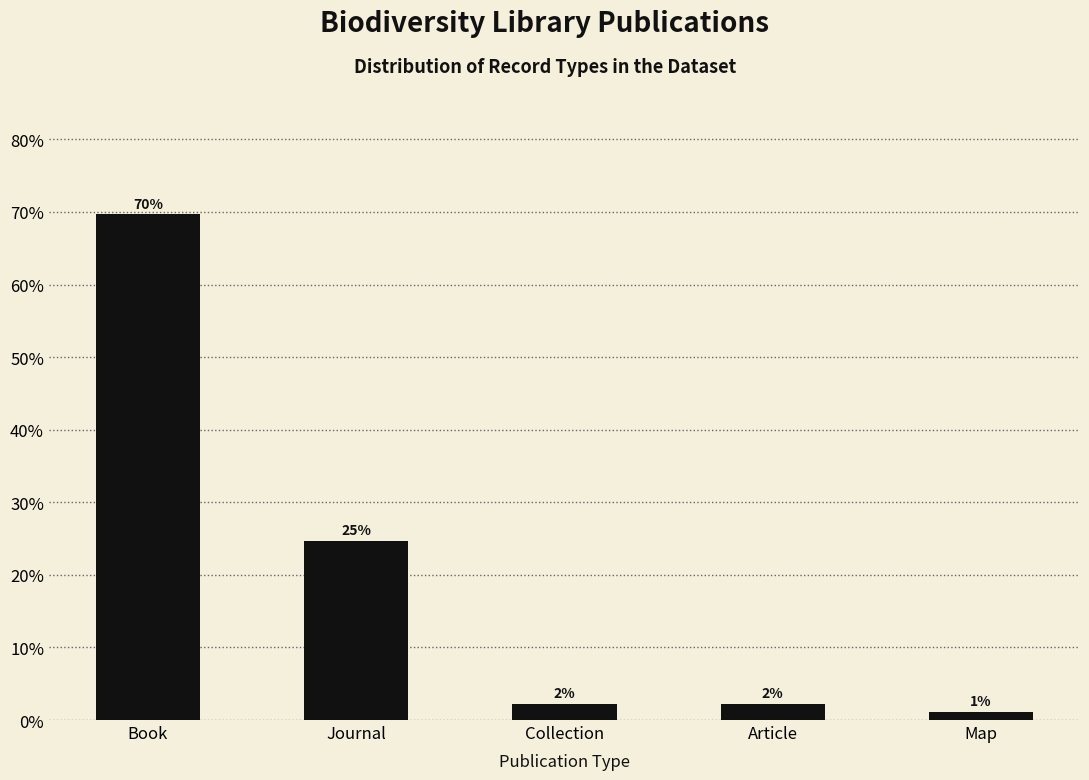

How many bars are there in total?

5